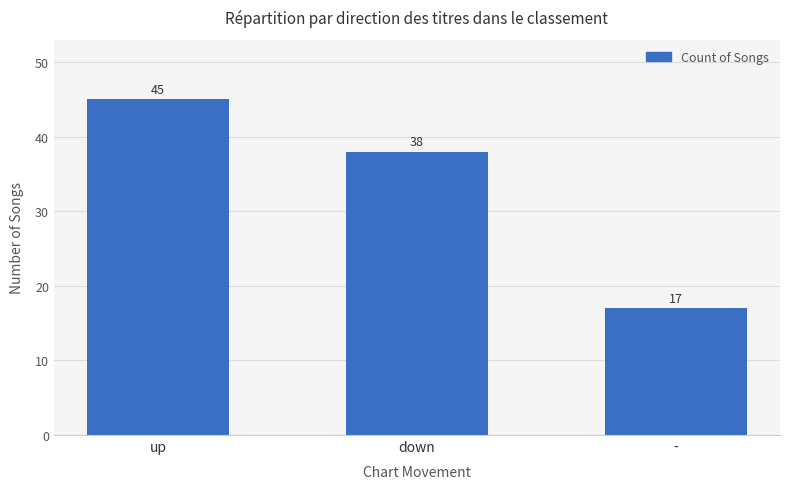

At which category does the chart reach its peak across all series?

up